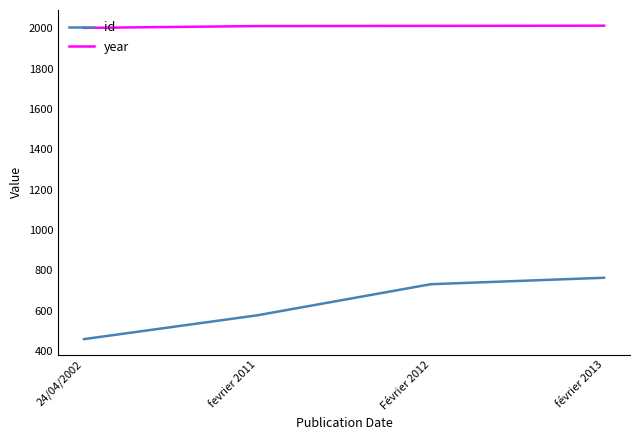

The id series shows 578 at fevrier 2011. True or false?

True